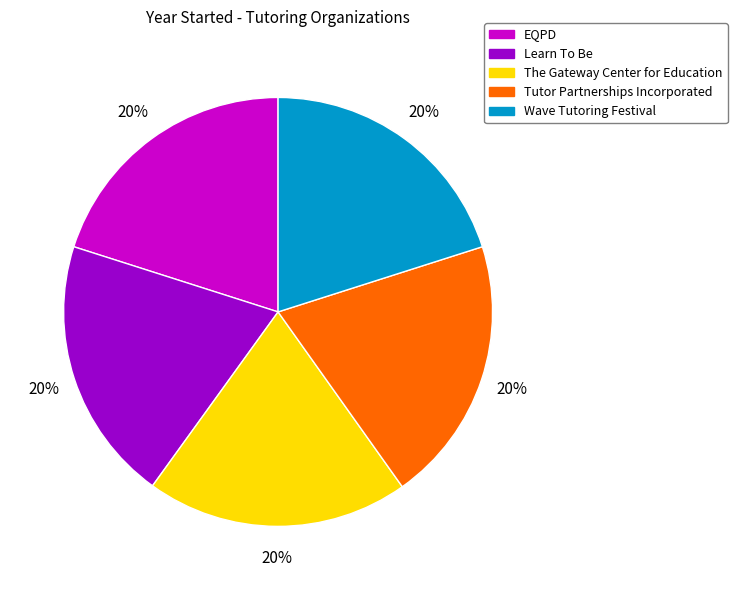

Does Tutor Partnerships Incorporated account for over 50% of the chart?

No